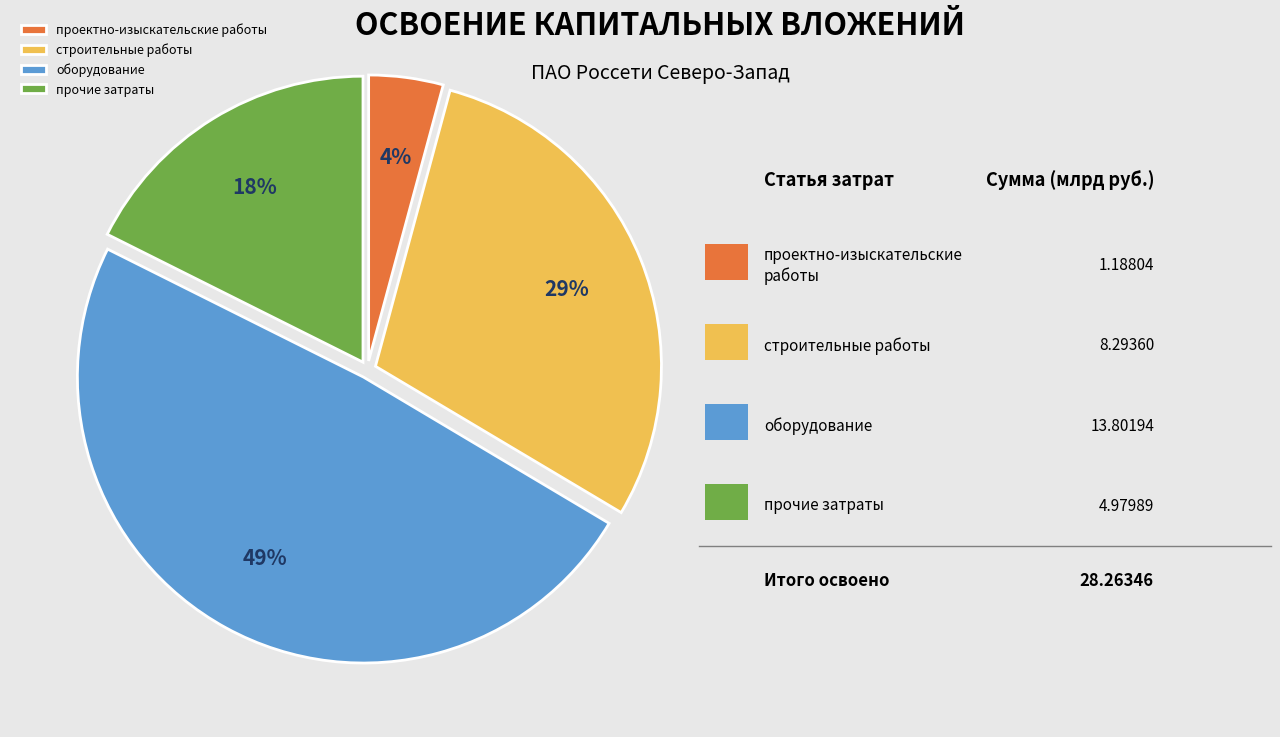

What is the smallest slice in the pie chart?

проектно-изыскательские работы